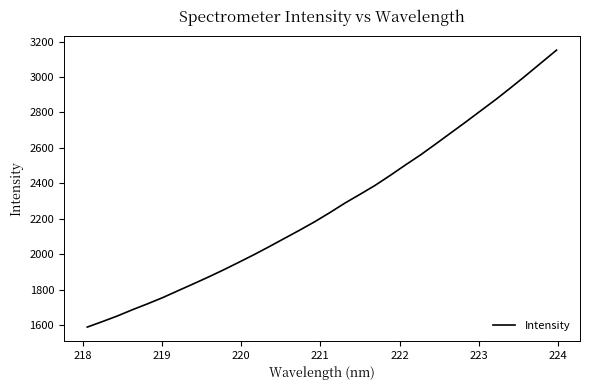

Reading right to left, what are all the values shown in this chart?

3152.1	3081.6	3010.8	2941.7	2874.4	2810.7	2746.5	2684.1	2621.5	2560.0	2503.2	2444.6	2388.1	2337.5	2287.8	2233.8	2182.4	2134.5	2088.4	2042.0	1996.9	1953.9	1911.5	1871.1	1832.2	1794.0	1755.4	1720.4	1686.9	1651.4	1619.3	1588.3